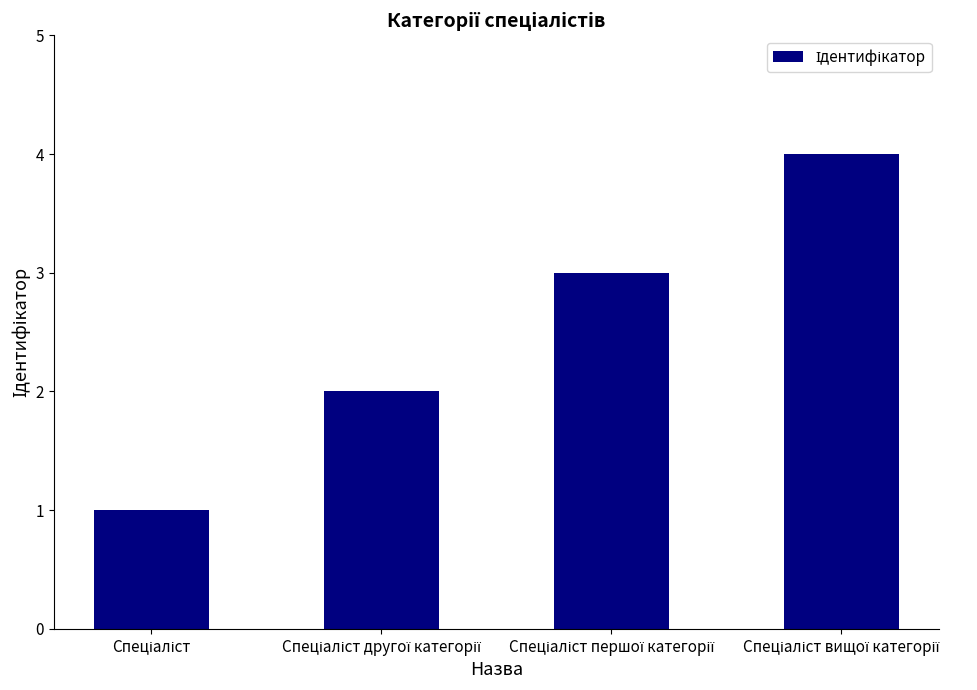

What is the maximum value shown in the chart?

4